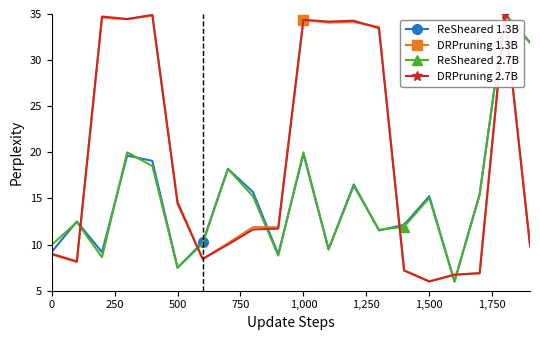

What is the minimum value for DRPruning 1.3B?

6.0